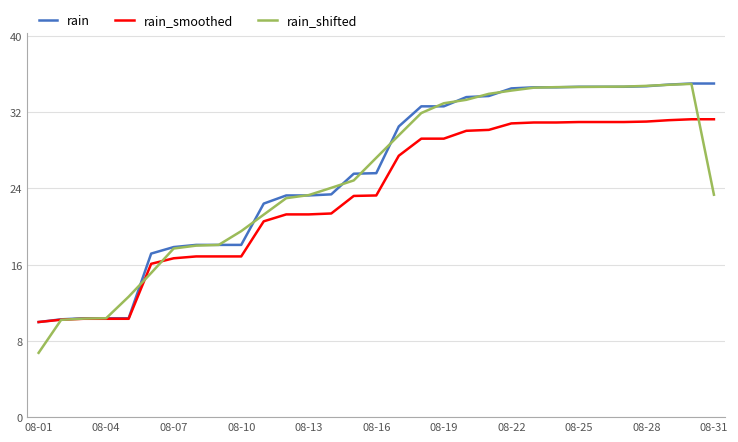

How many lines are shown in the chart?

3